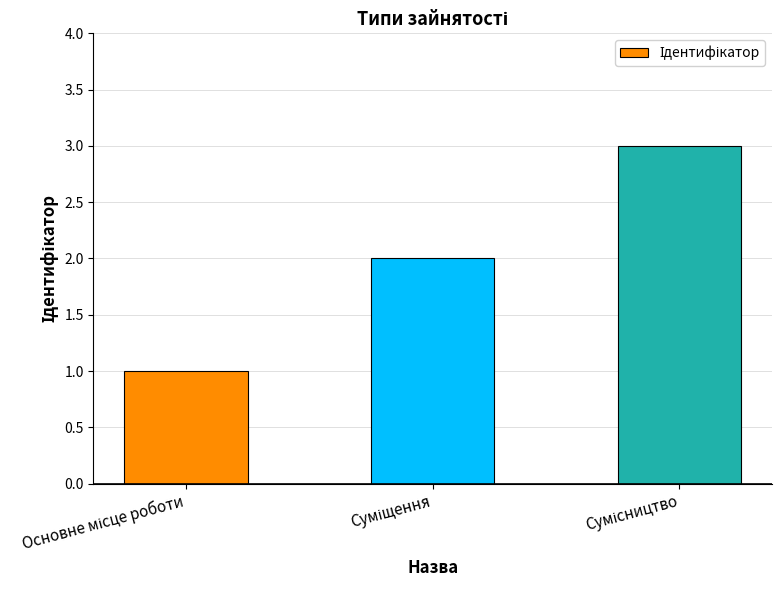

Does the chart contain any negative values?

No